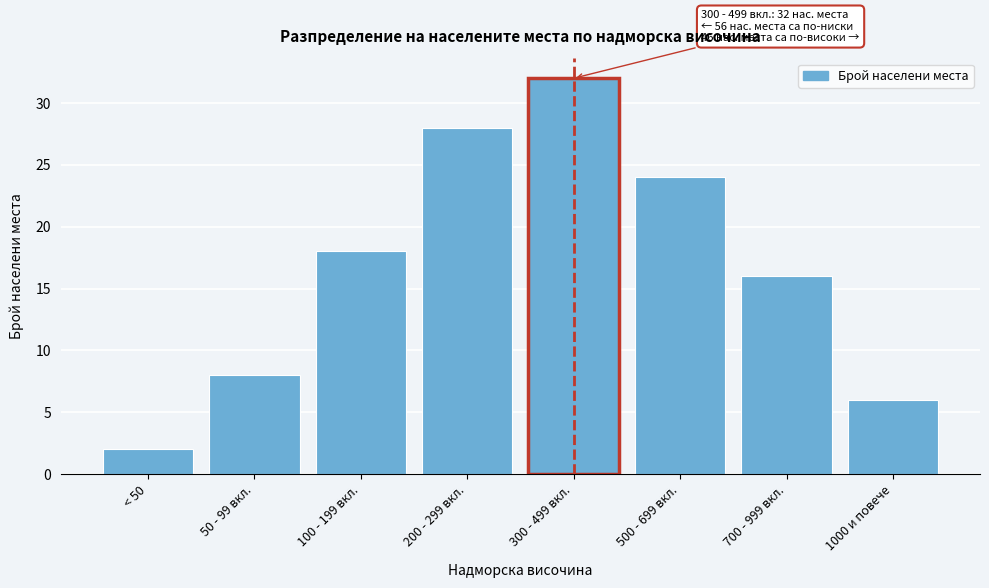

Reading right to left, transcribe all the data shown in this chart.

1000 и повече=6	700 - 999 вкл.=16	500 - 699 вкл.=24	300 - 499 вкл.=32	200 - 299 вкл.=28	100 - 199 вкл.=18	50 - 99 вкл.=8	< 50=2